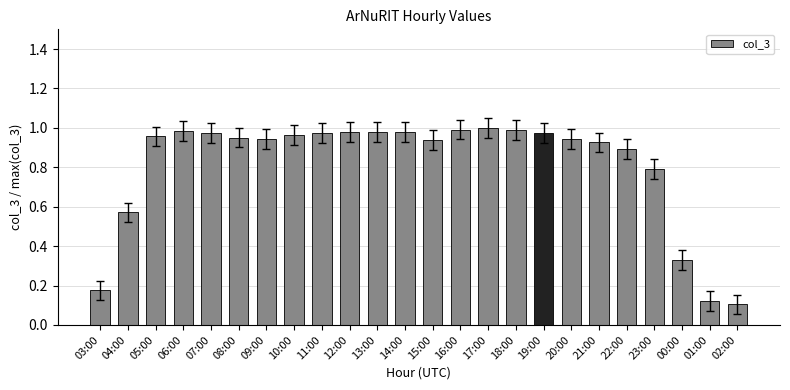

What is the average value?

0.8